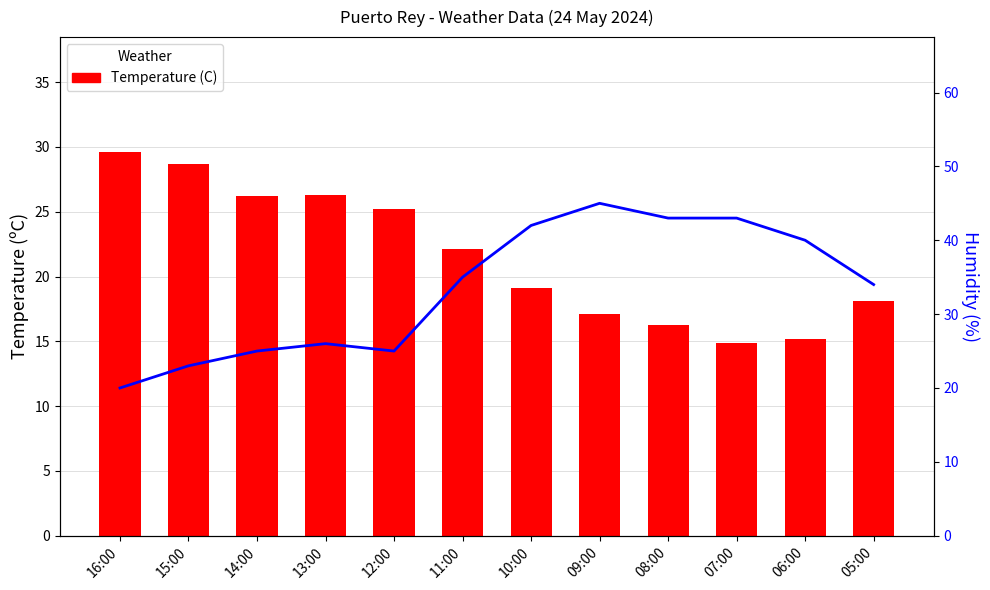

The Temperature (C) series shows 11.6 at 05:00. True or false?

False